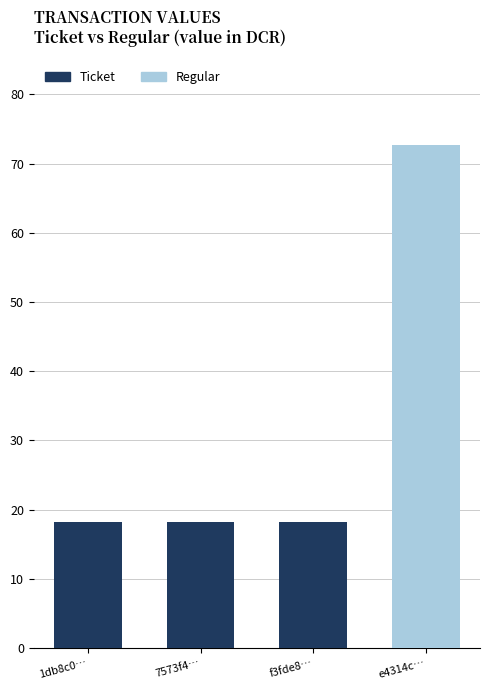

Which series changed the most between 7573f4… and e4314c…?

Regular